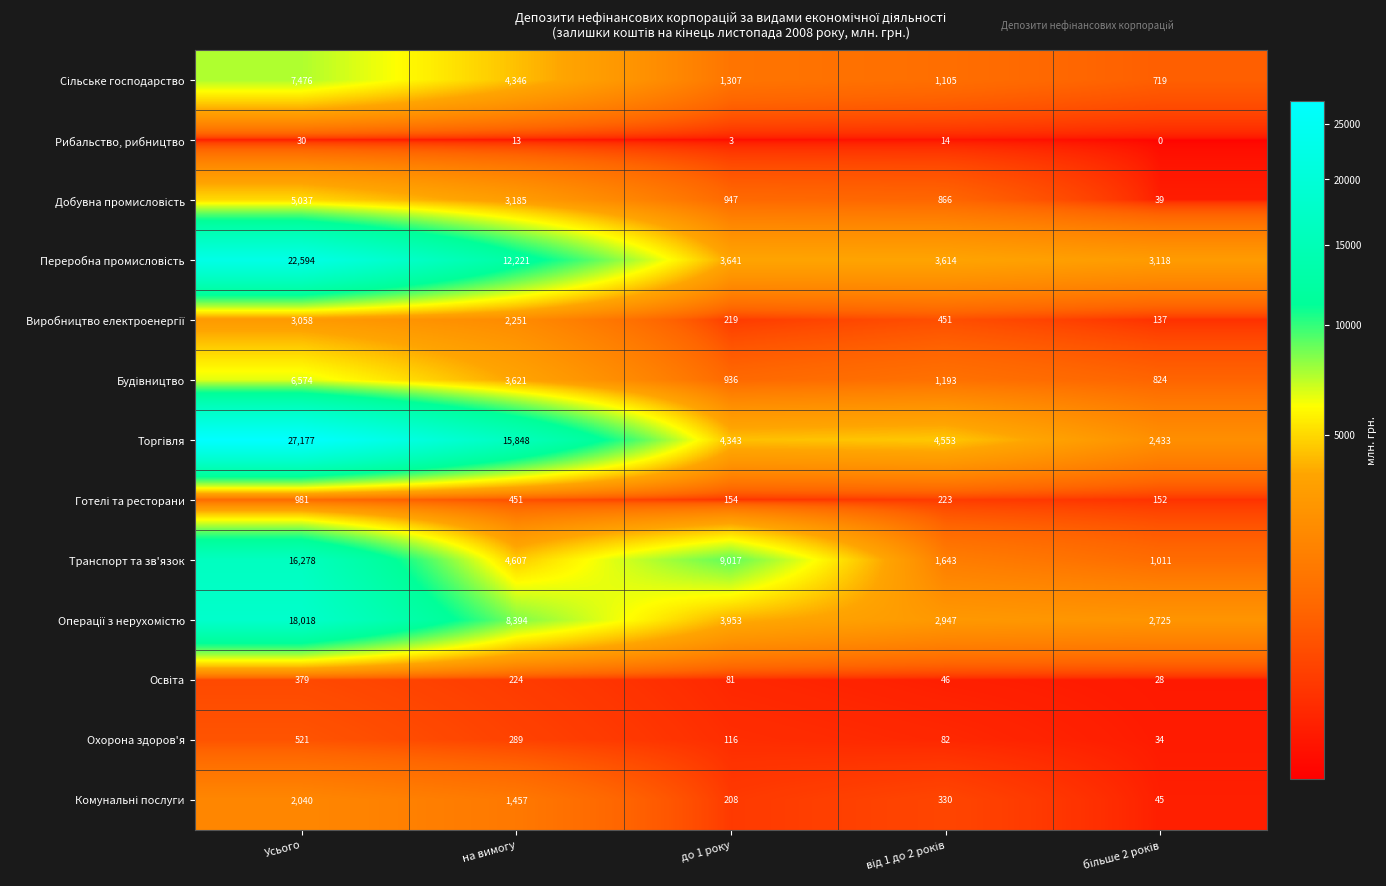

The Транспорт та зв'язок series shows 7373 at Усього. True or false?

False